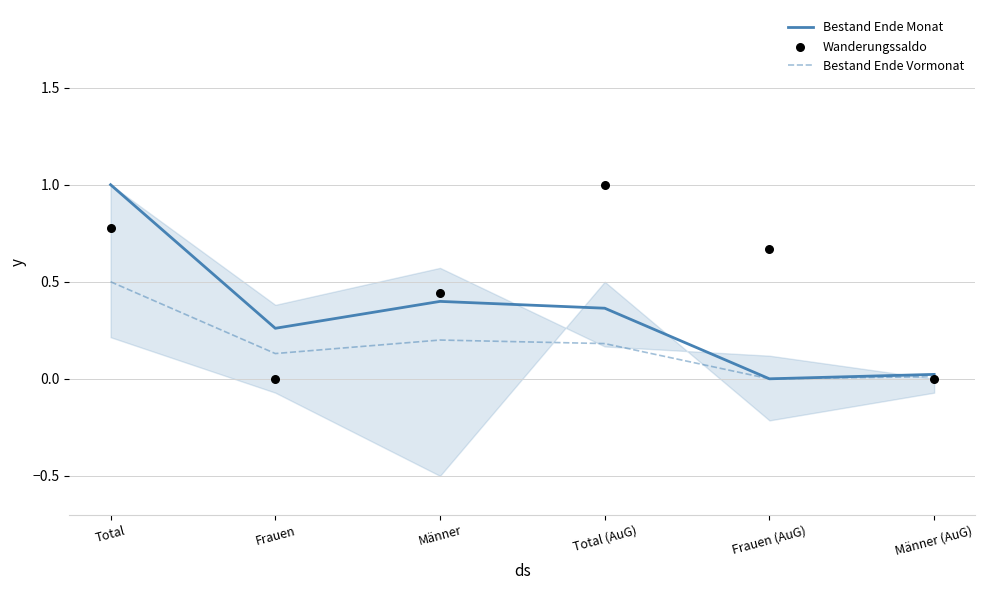

At how many categories does at least one series exceed 0?

6